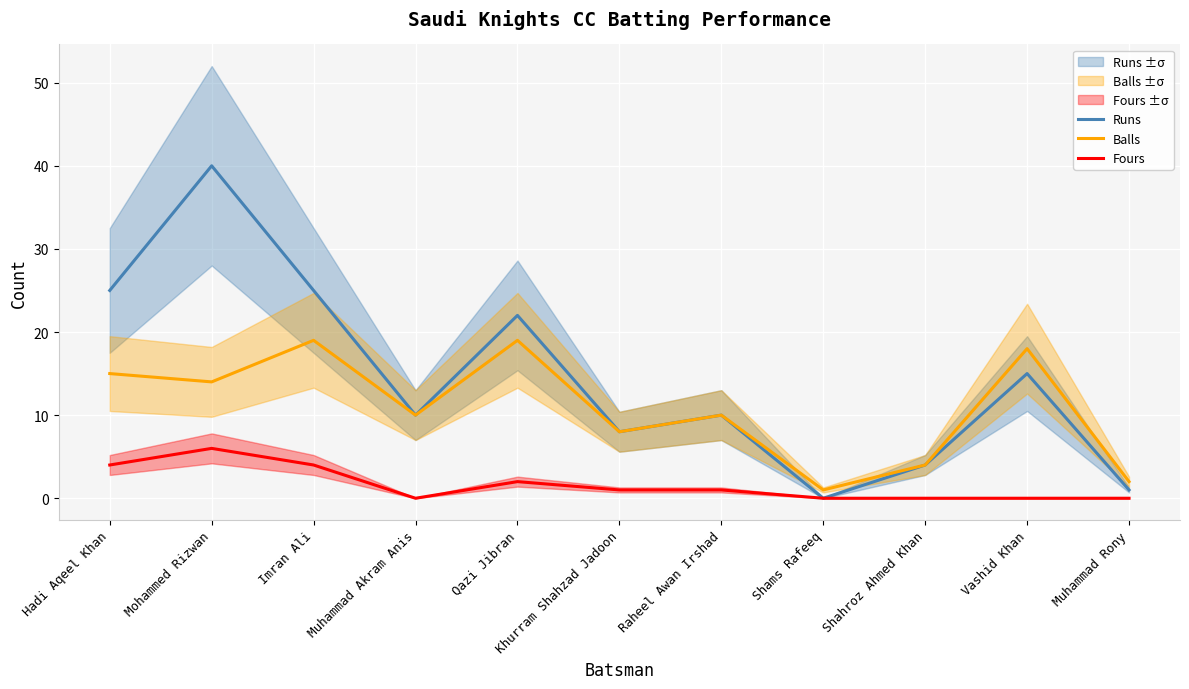

At which label does Balls reach its minimum?

Shams Rafeeq